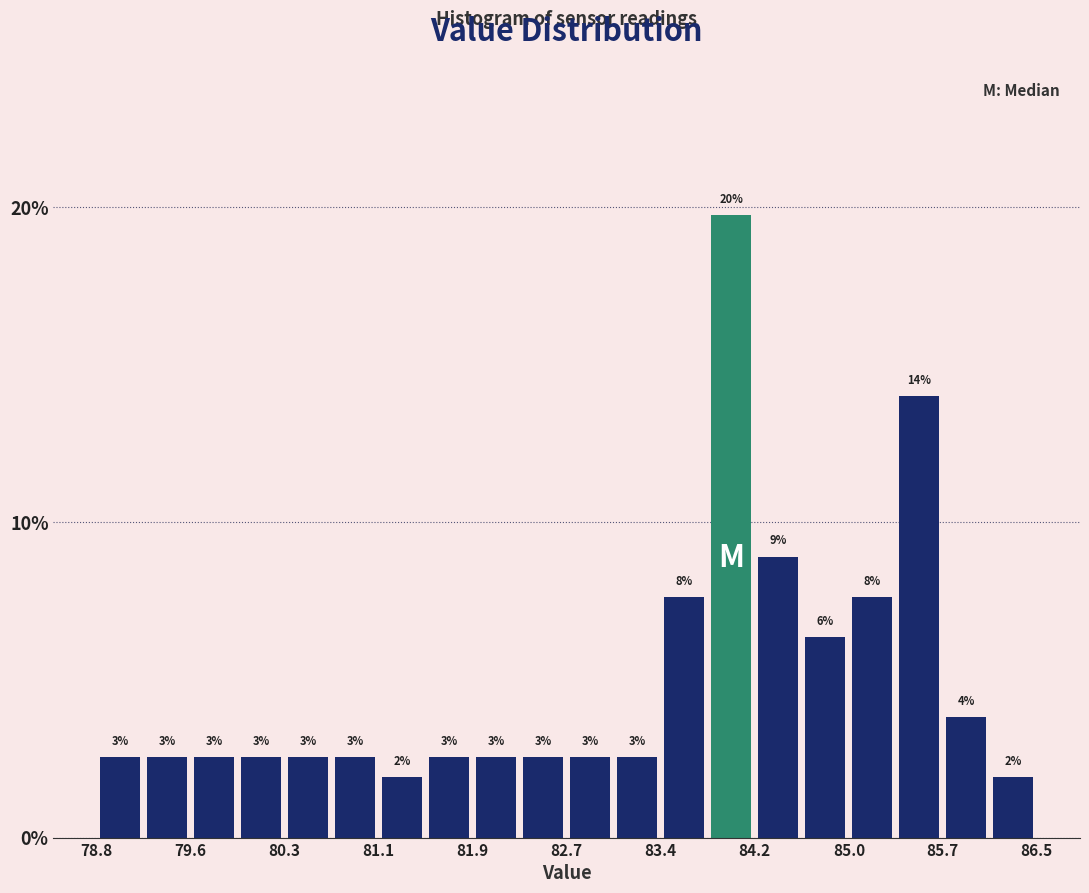

Around what value on the x-axis is the tallest bar? Give the approximate position of its centre, as read against the axis.

84.0